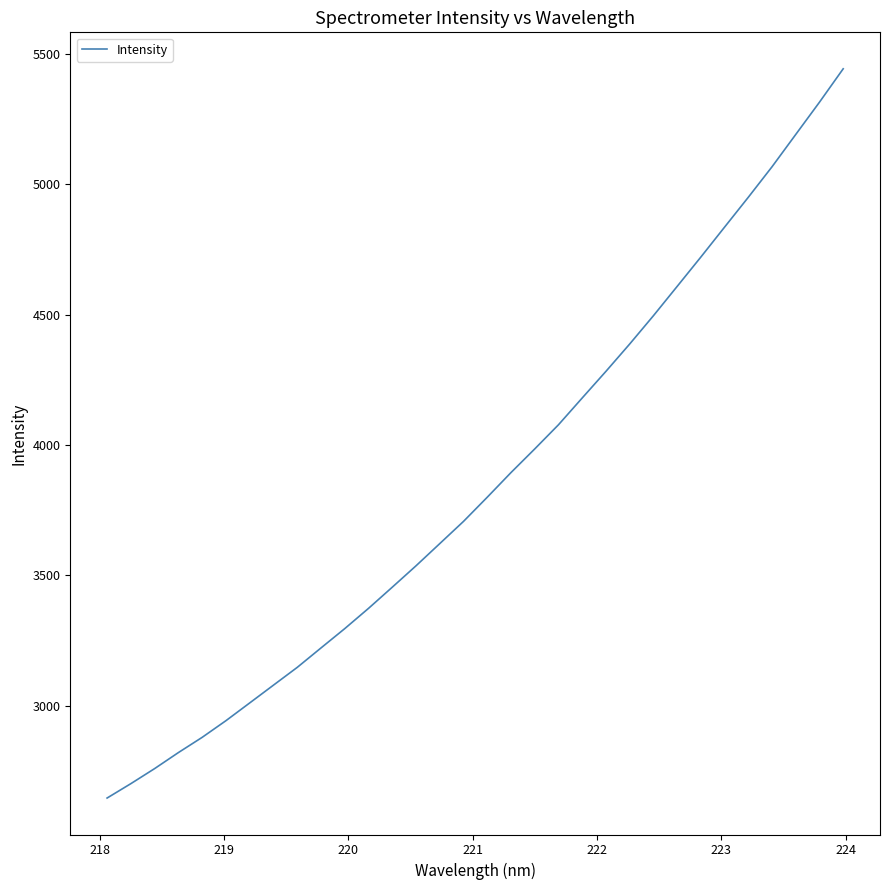

What is the difference between the maximum and minimum values?

2797.1